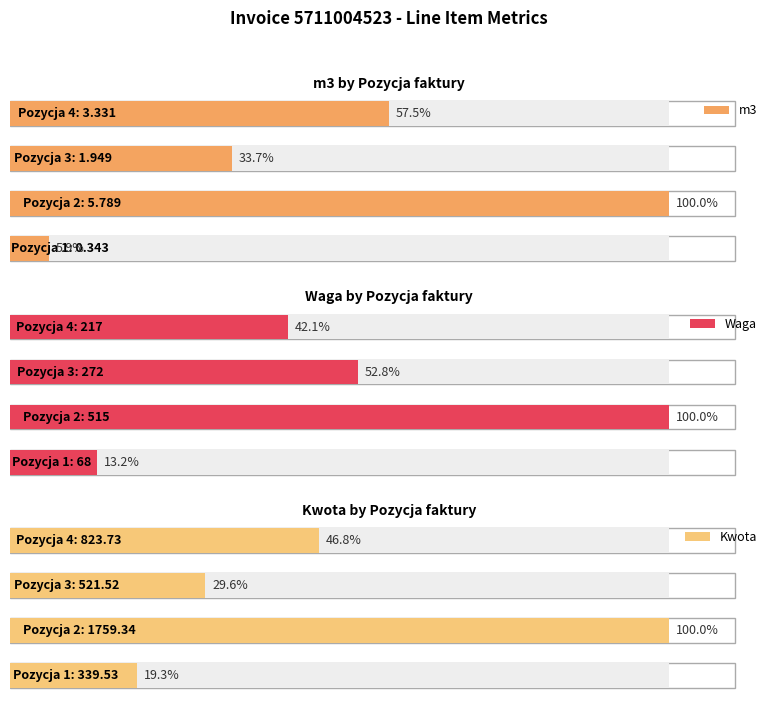

What is the difference between the m3 values at 0 and 3?

3.0